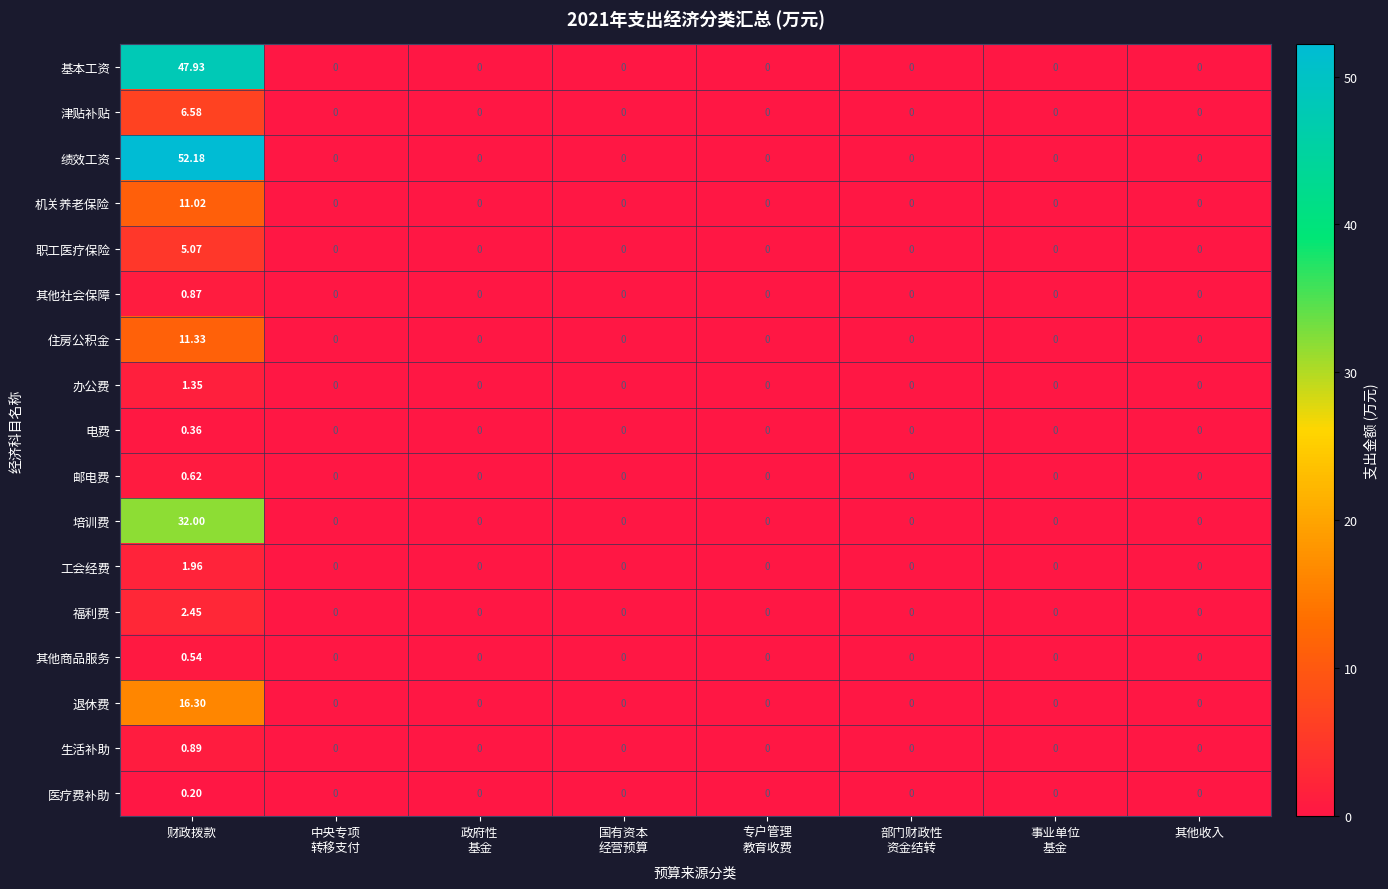

At which category is the sum across all series the highest?

财政拨款